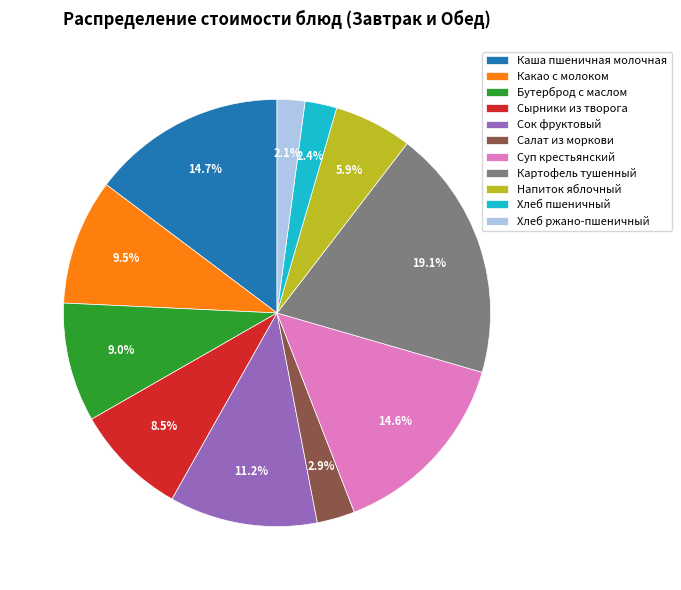

What percentage is the Напиток яблочный slice, to the nearest percent?

6%